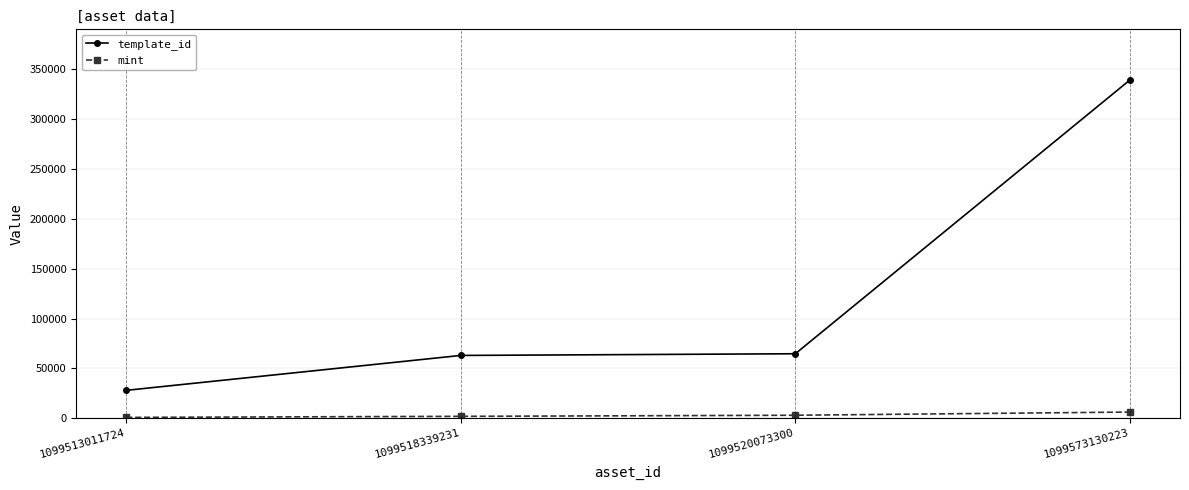

Rank the series by their average value, from highest to lowest.

template_id, mint